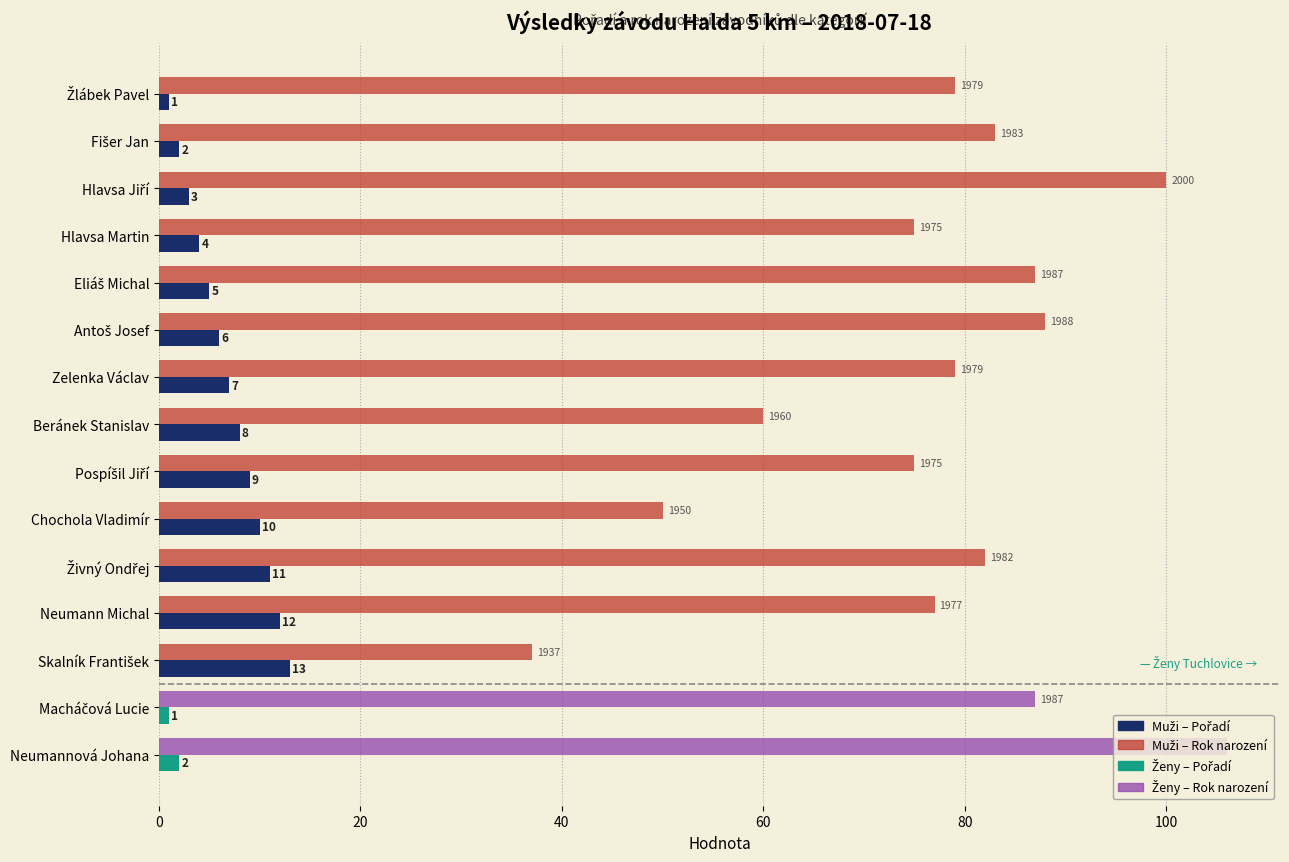

How many series are shown in this chart?

2